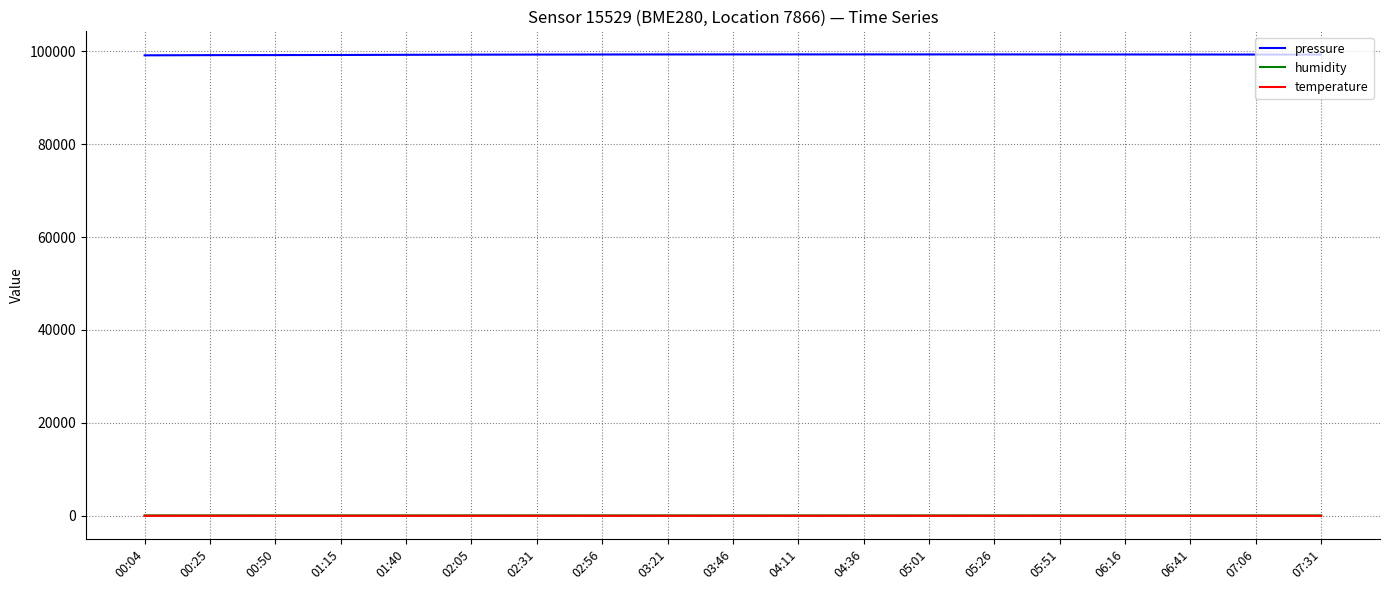

How many series are shown in this chart?

3